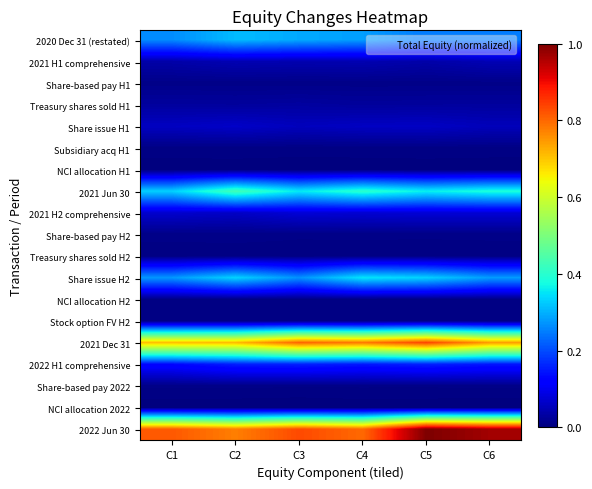

At which category is the sum across all series the highest?

C5